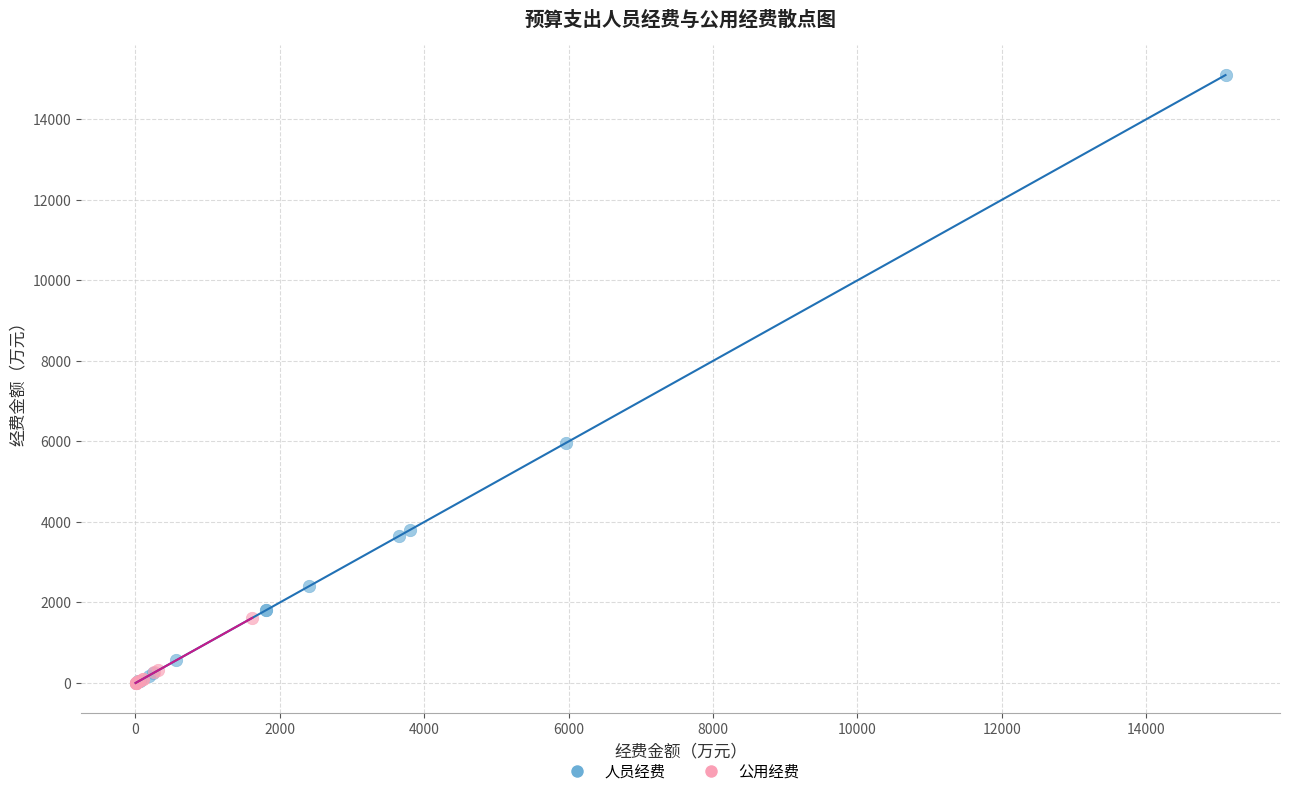

Which series contains the highest Y value?

人员经费